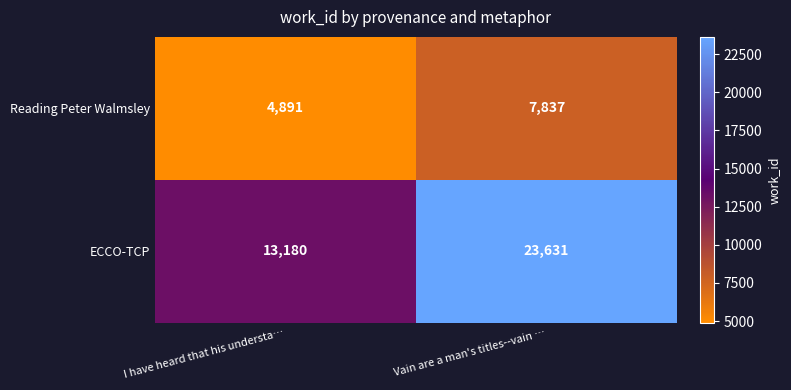

Rank the series at I have heard that his understa… from highest to lowest value.

ECCO-TCP, Reading Peter Walmsley